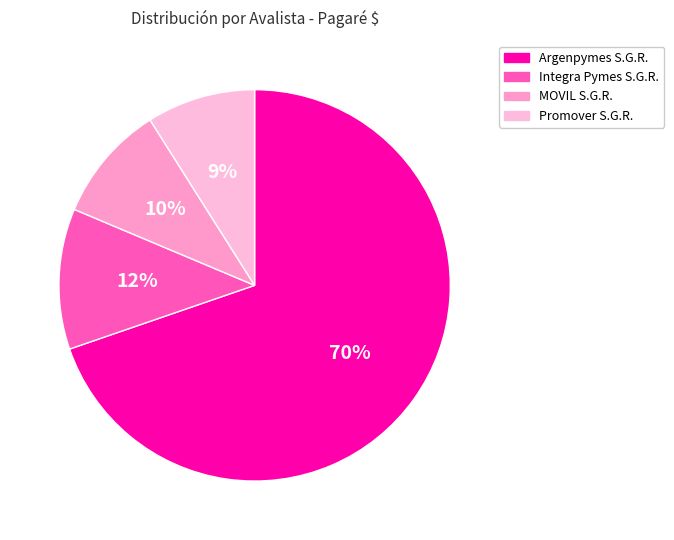

Which slice represents more than half of the pie?

Argenpymes S.G.R.